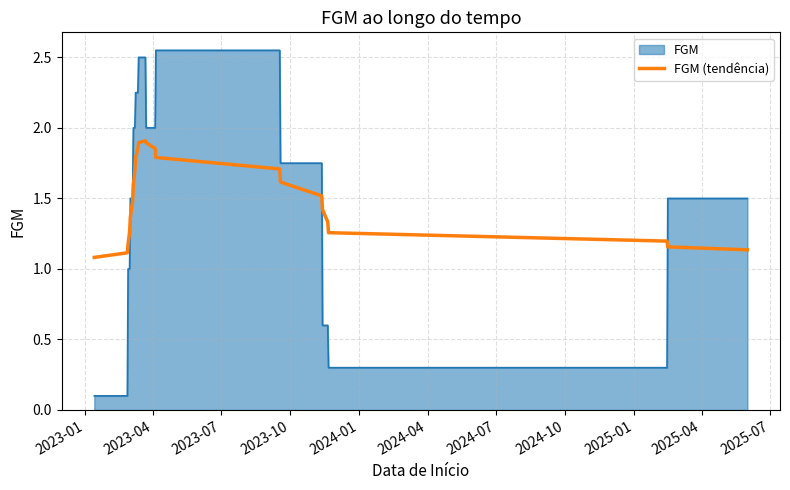

List the series in order of their peak value, highest first.

FGM, FGM (tendência)